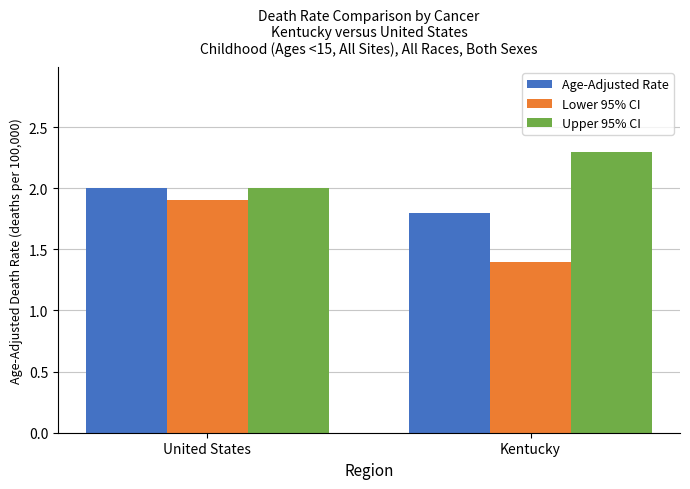

True or false: Age-Adjusted Rate has a value of 2.6 at Kentucky.

False